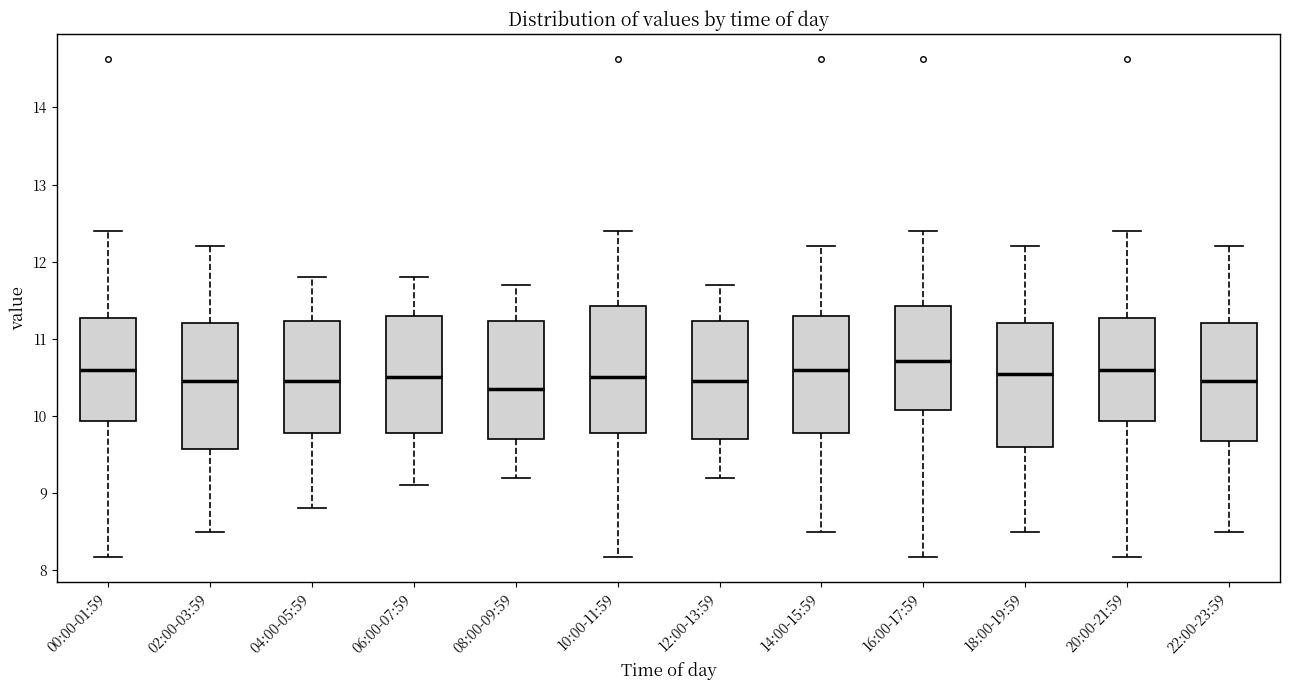

Where is the lower edge of the box for 14:00-15:59 on the y-axis? The values are not printed on the chart, so give them approximately, as read against the axis.

9.8